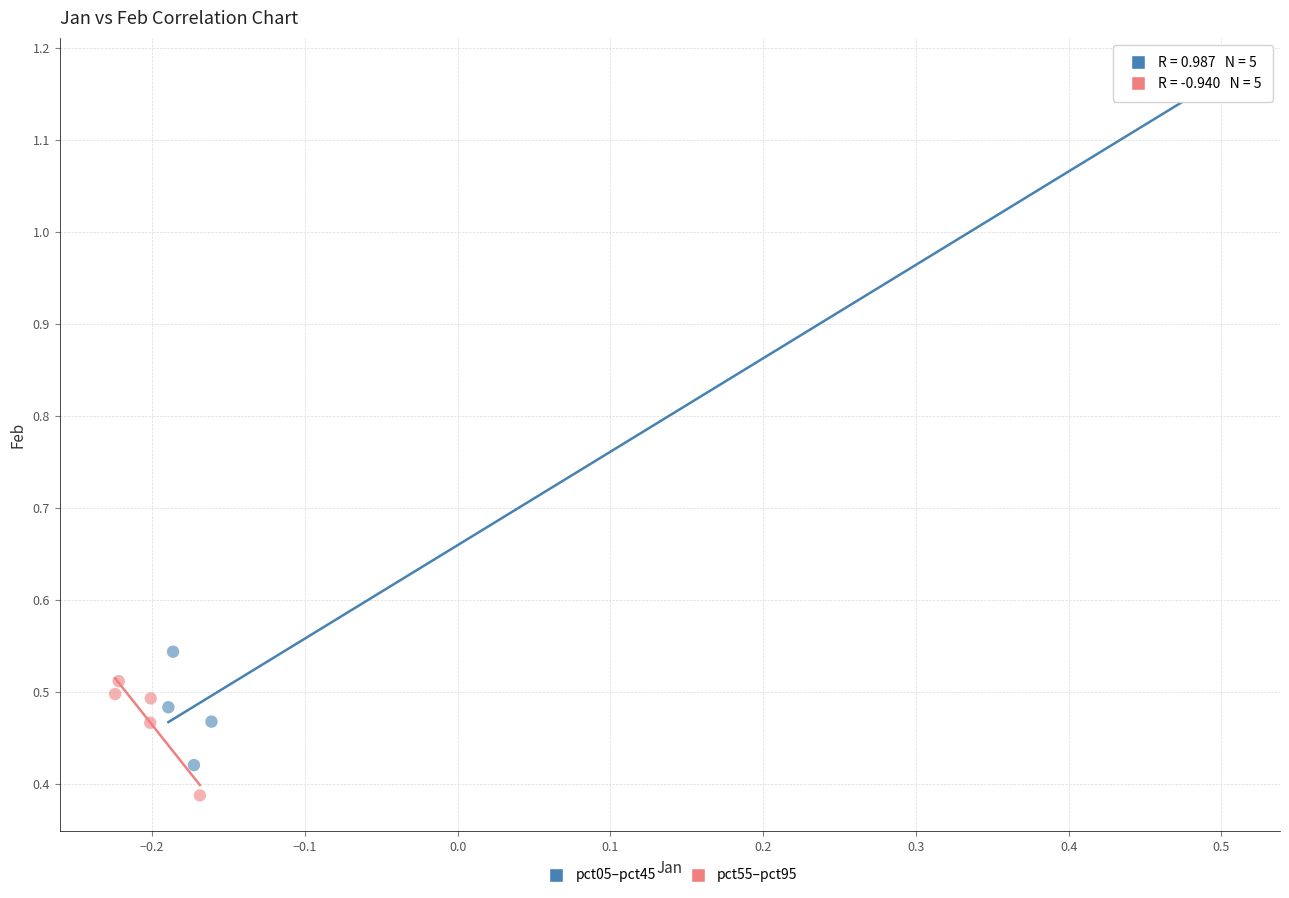

Which series reaches the maximum Y coordinate?

pct05–pct45